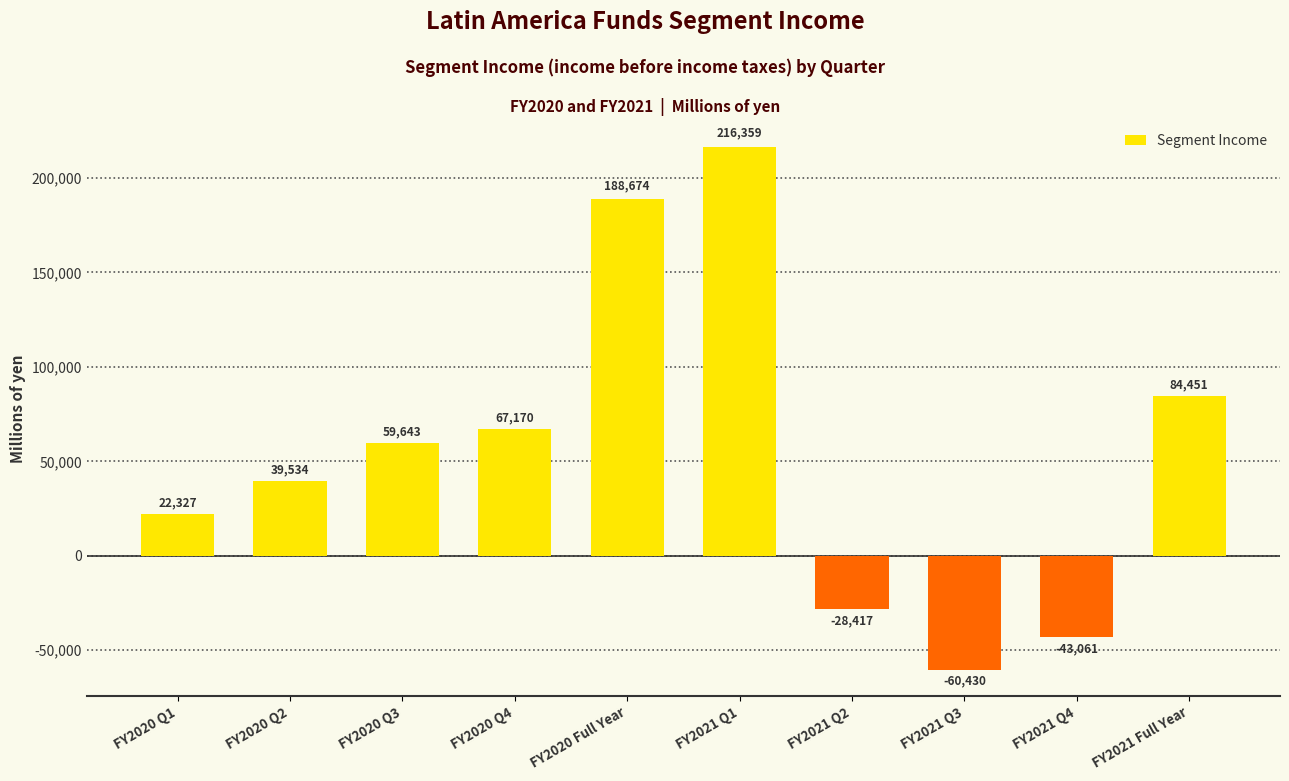

Rank the categories by value from highest to lowest.

FY2021 Q1, FY2020 Full Year, FY2021 Full Year, FY2020 Q4, FY2020 Q3, FY2020 Q2, FY2020 Q1, FY2021 Q2, FY2021 Q4, FY2021 Q3